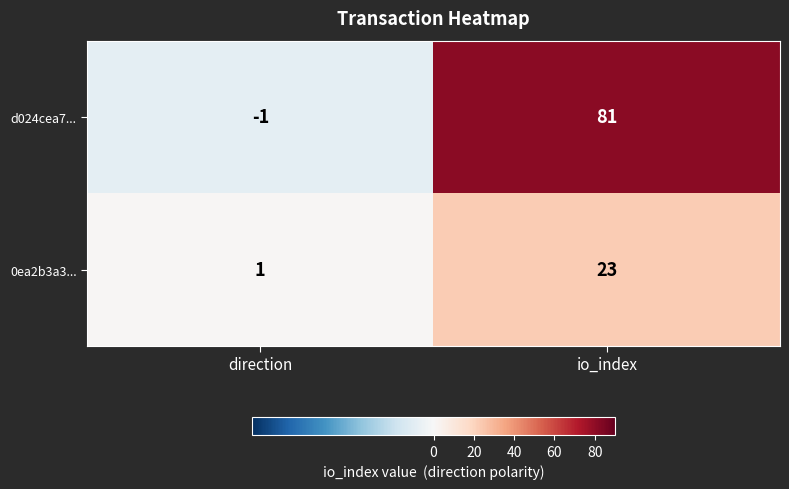

Rank the series by their maximum value, from highest to lowest.

d024cea7..., 0ea2b3a3...